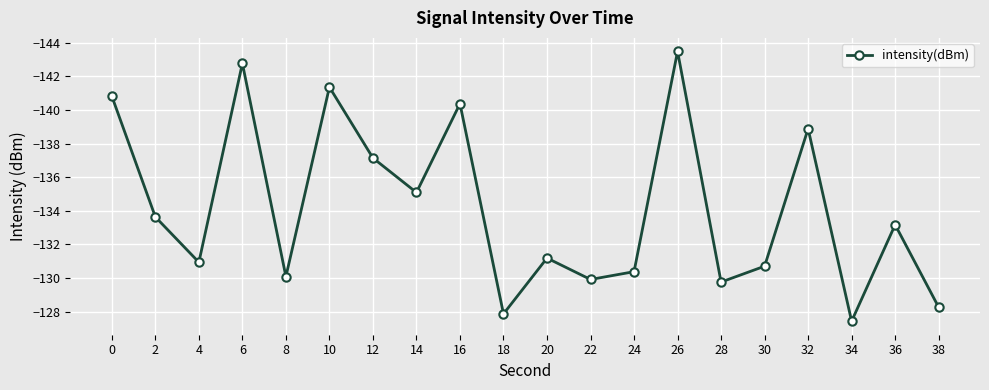

What is the change in value from 18 to 36?

-5.3